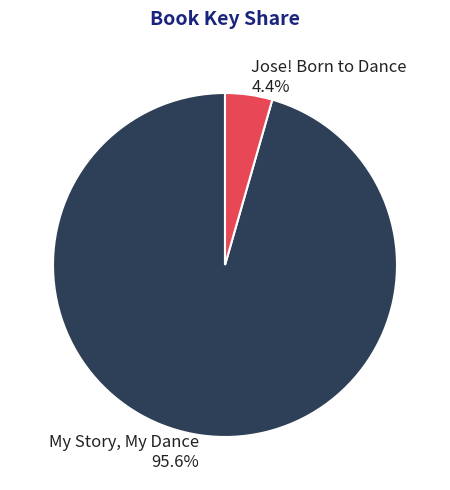

What percentage is the Jose! Born to Dance slice, to the nearest percent?

4%